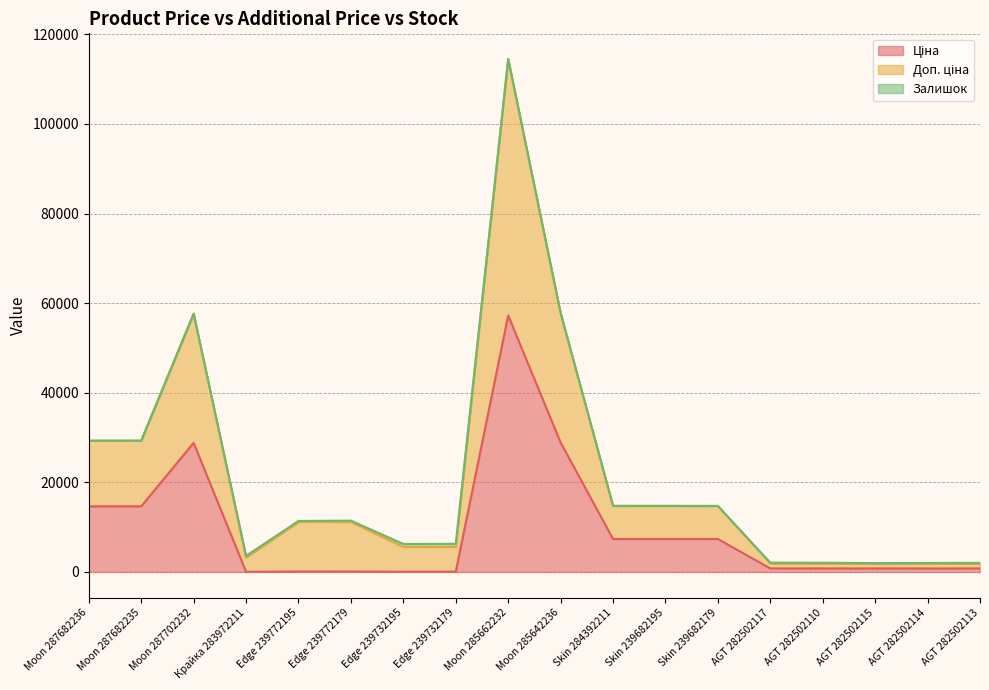

At which category is the sum across all series the highest?

Moon 285662232